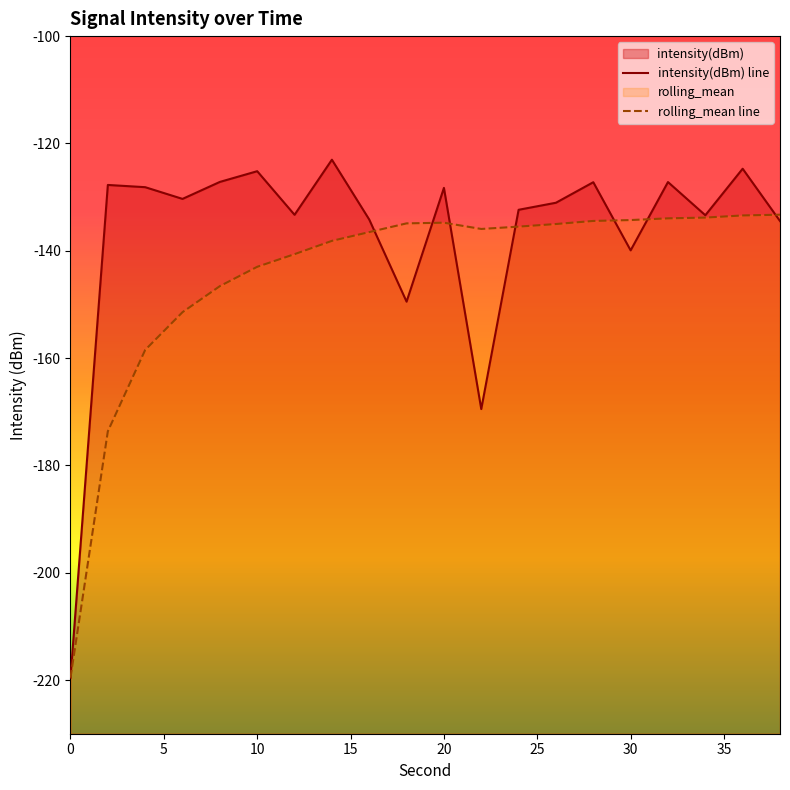

Reading left to right, what are all the values shown in this chart?

intensity(dBm) line: -219.6	-127.7	-128.2	-130.3	-127.2	-125.2	-133.3	-123.0	-134.2	-149.5	-128.3	-169.5	-132.4	-131.1	-127.2	-139.9	-127.2	-133.4	-124.7	-134.5
rolling_mean line: -219.6	-173.6	-158.5	-151.4	-146.6	-143.0	-140.6	-138.2	-136.5	-134.9	-134.8	-135.9	-135.5	-135.0	-134.4	-134.3	-134.0	-133.8	-133.4	-133.3